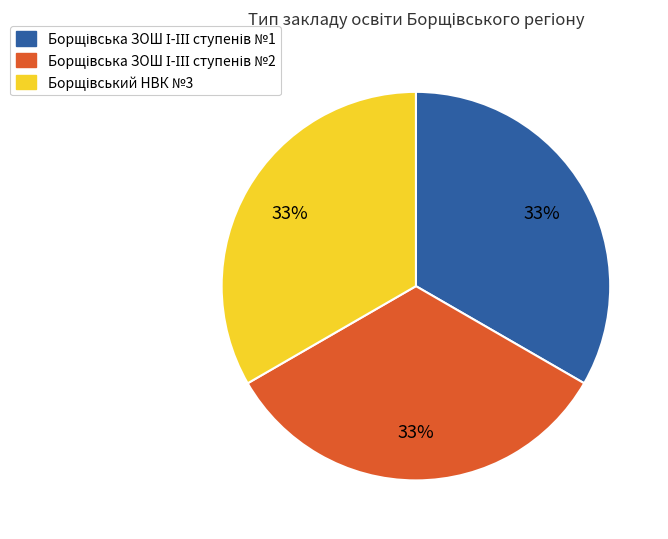

Does any single category account for the majority?

No